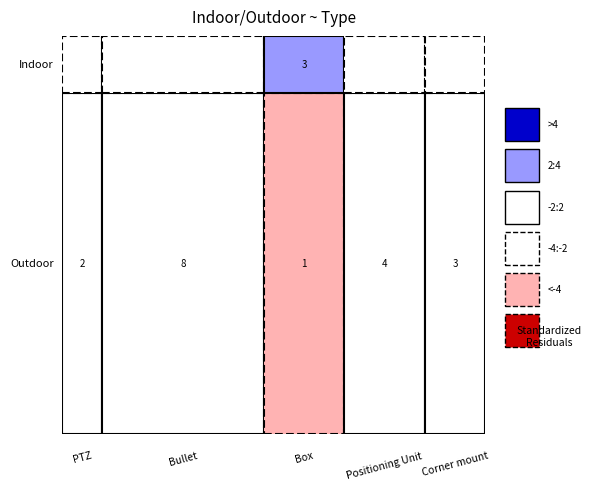

What is the total value across all series at Corner mount?

3